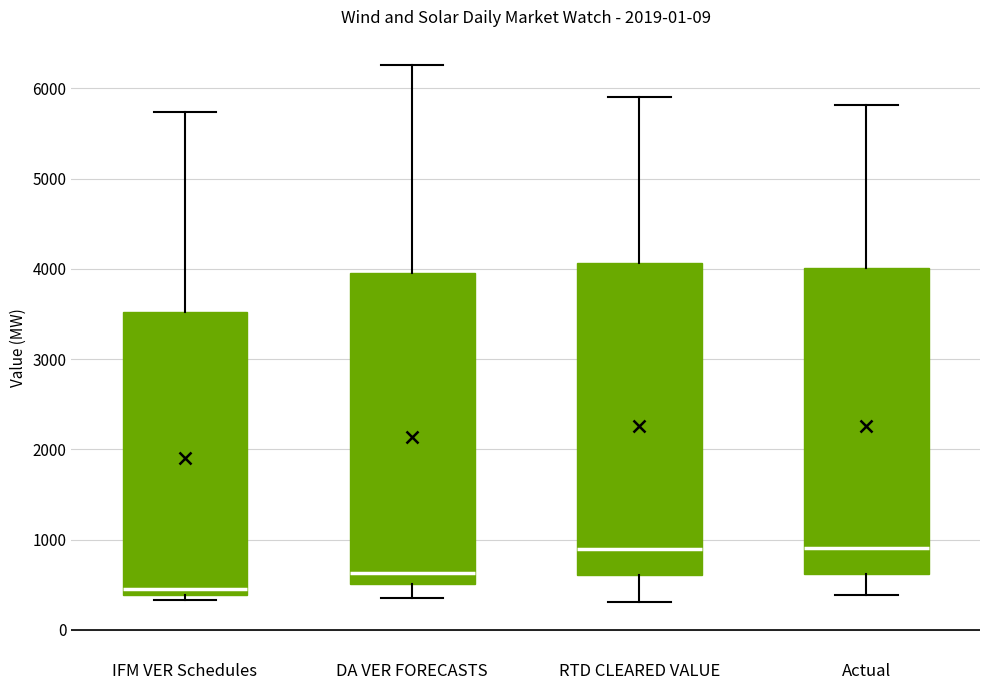

Reading left to right, read every box against the y-axis: the position of its median line, the range the box covers, and the ends of its whiskers. The values are not printed on the chart, so give them approximately, as read against the axis.

IFM VER Schedules: median 500, box 400 to 3500, whiskers 300 to 5700
DA VER FORECASTS: median 600, box 500 to 4000, whiskers 400 to 6300
RTD CLEARED VALUE: median 900, box 600 to 4100, whiskers 300 to 5900
Actual: median 900, box 600 to 4000, whiskers 400 to 5800